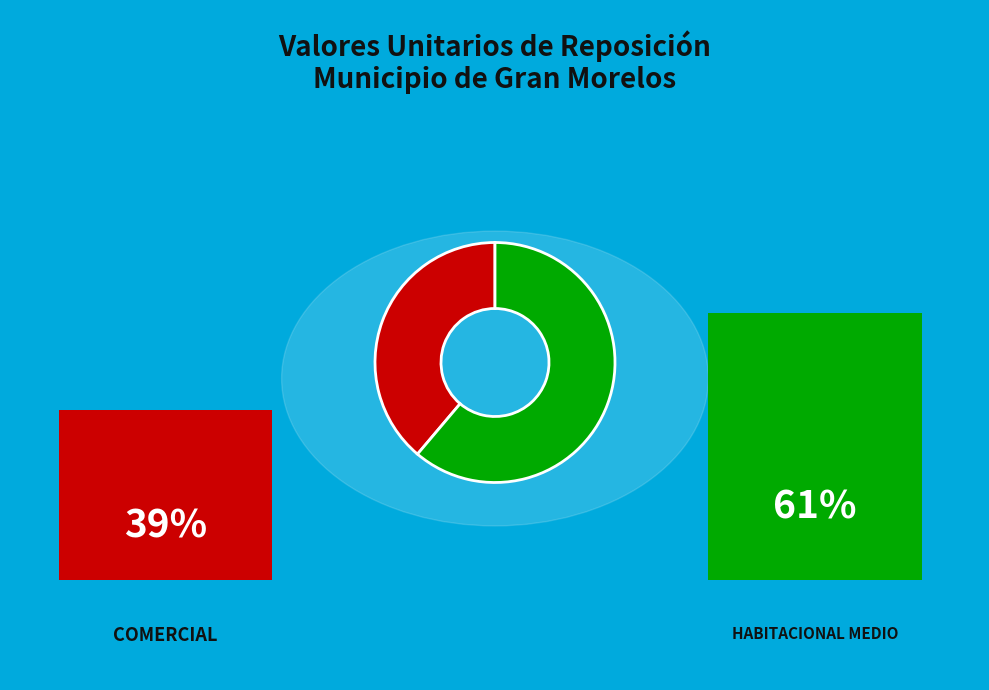

Does any single category account for the majority?

Yes